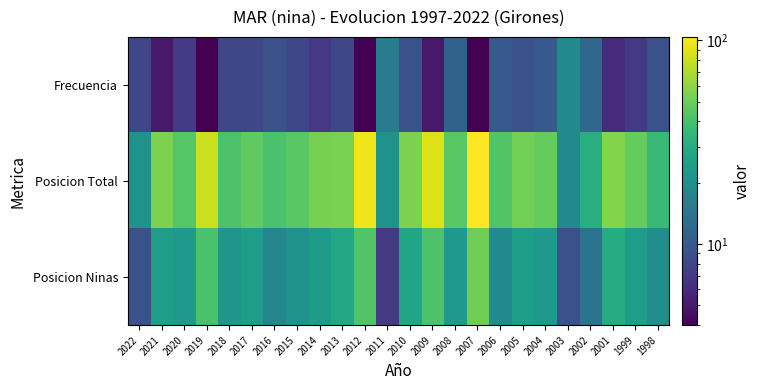

At 2001, list the series in order from largest to smallest.

Posicion Total, Posicion Ninas, Frecuencia